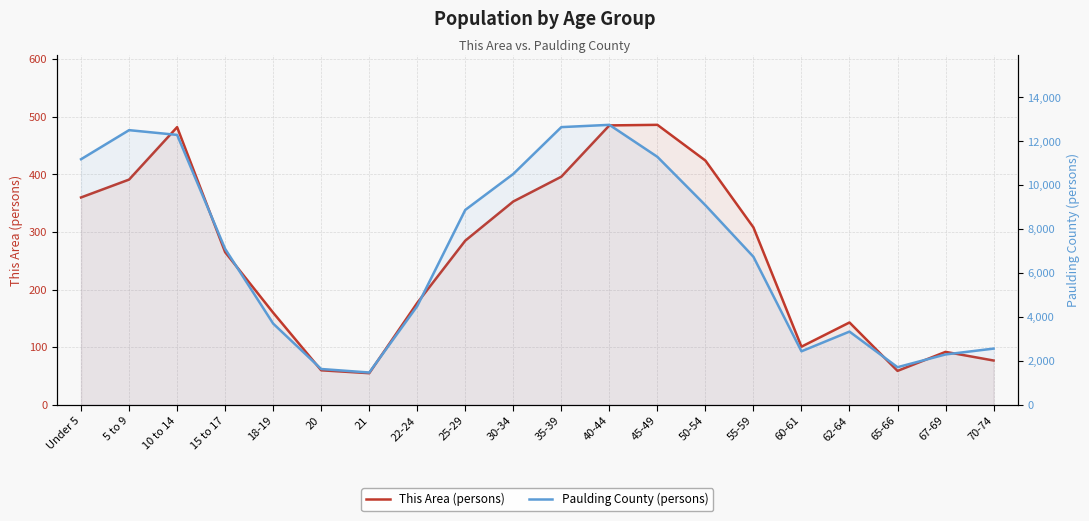

How many data points in This Area (persons) are above 285?

9